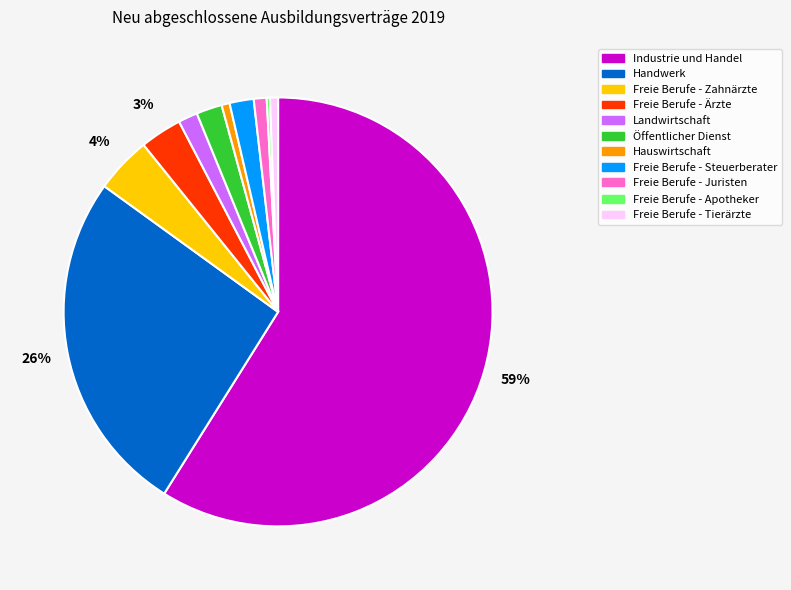

To the nearest percent, what is the combined percentage of Freie Berufe - Juristen and Öffentlicher Dienst?

3%